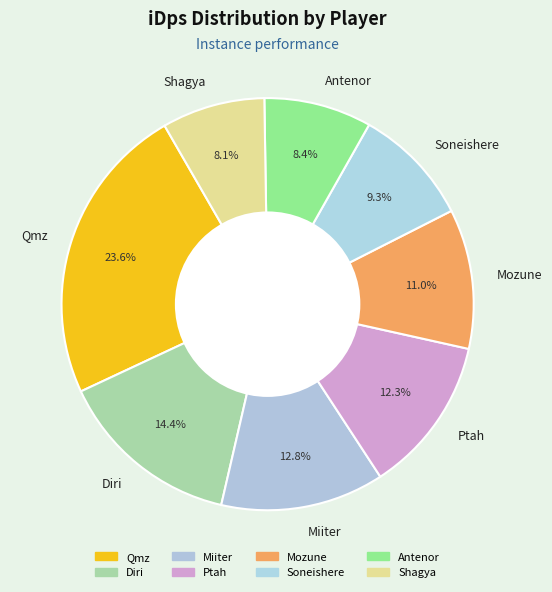

What is the ratio of the value at Antenor to the value at Ptah?

0.7